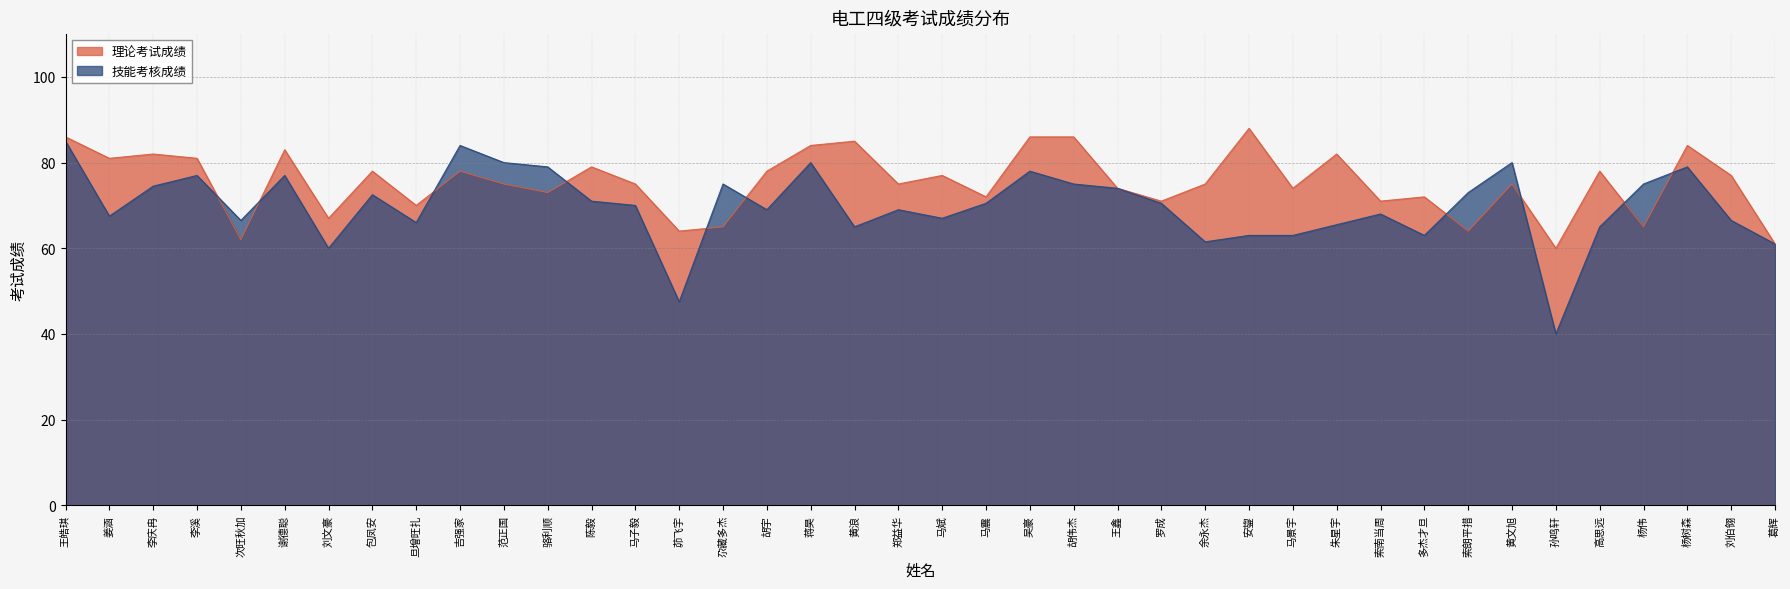

At which category does 理论考试成绩 reach its first local valley?

姜涵